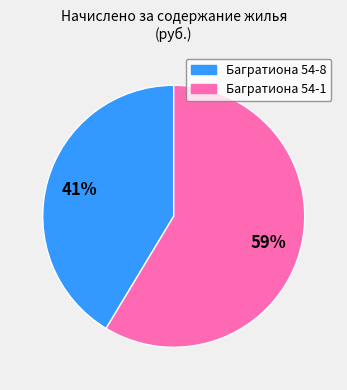

Is there any slice that represents more than half of the pie?

Yes